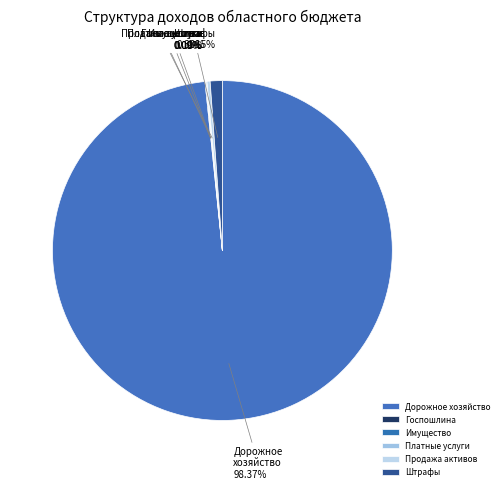

Combined, do Продажа активов and Штрафы account for over 50%?

No